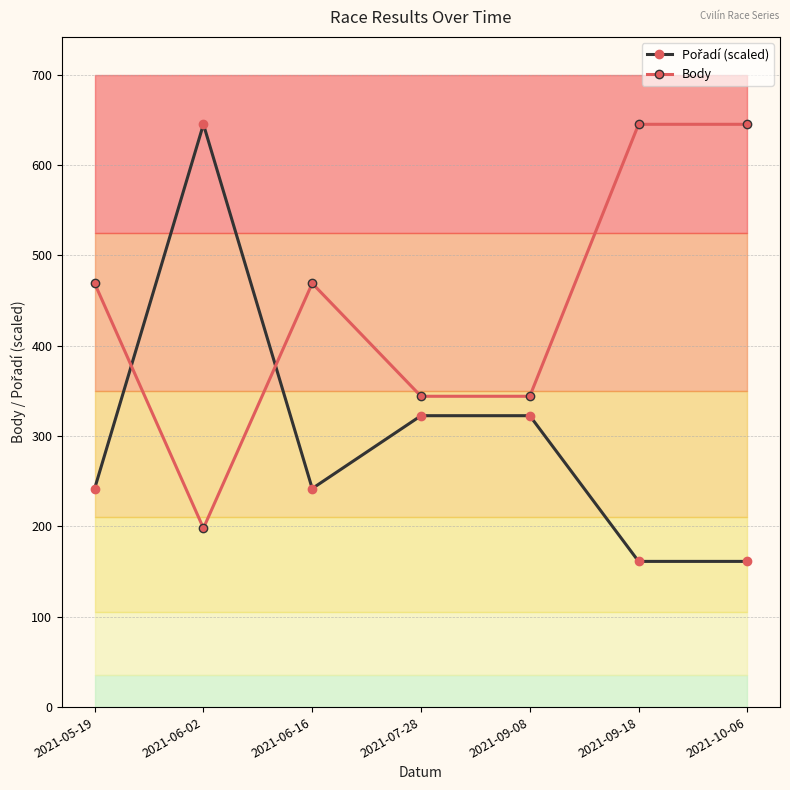

What is the value of the Body point at the 5th from the left?

344.0